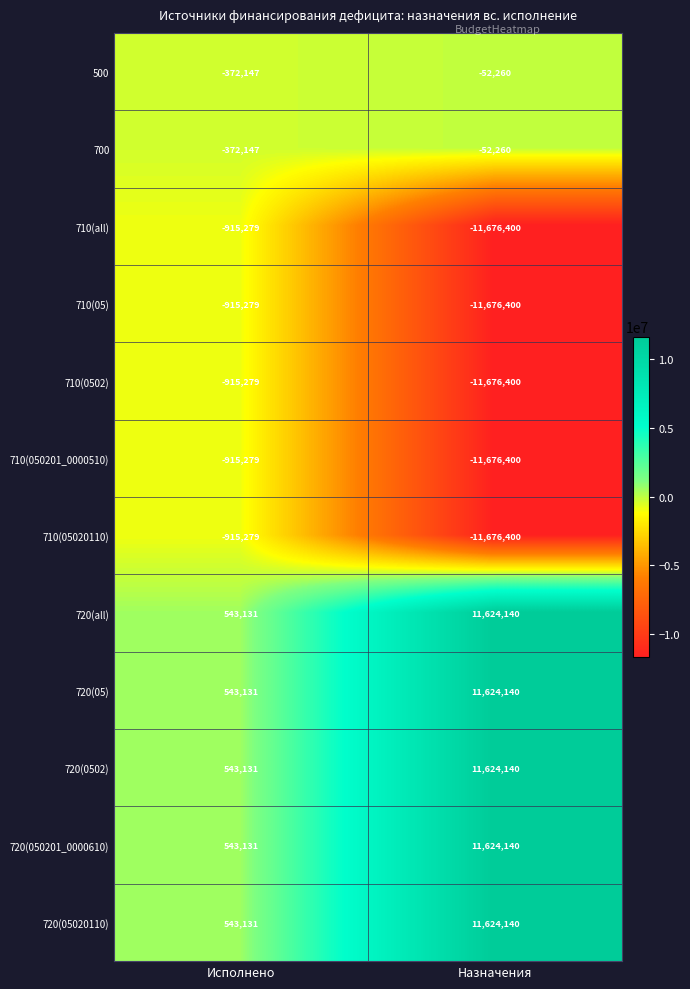

What is the difference between the highest and lowest values at Исполнено?

1458410